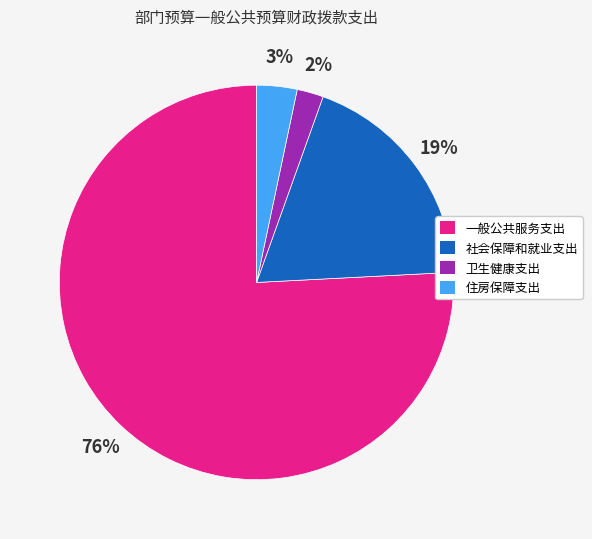

How many segments does this pie chart have?

4